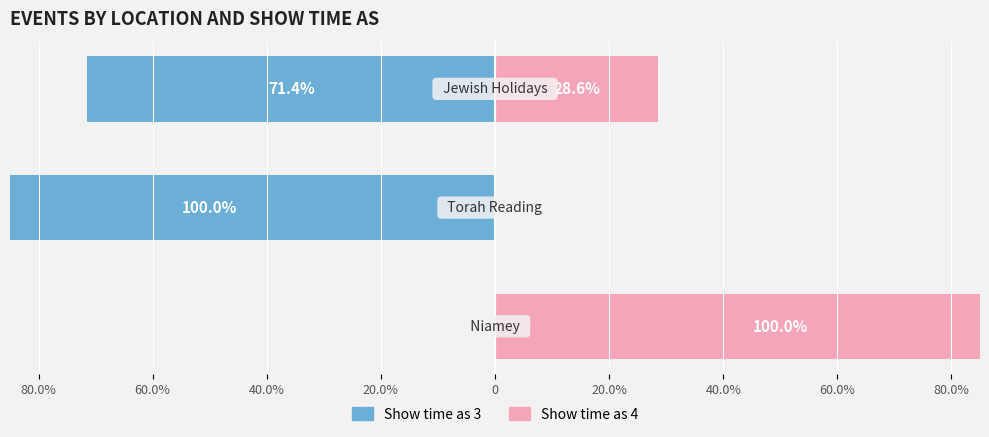

At 60.0%, list the series in order from smallest to largest.

Show time as 3, Show time as 4